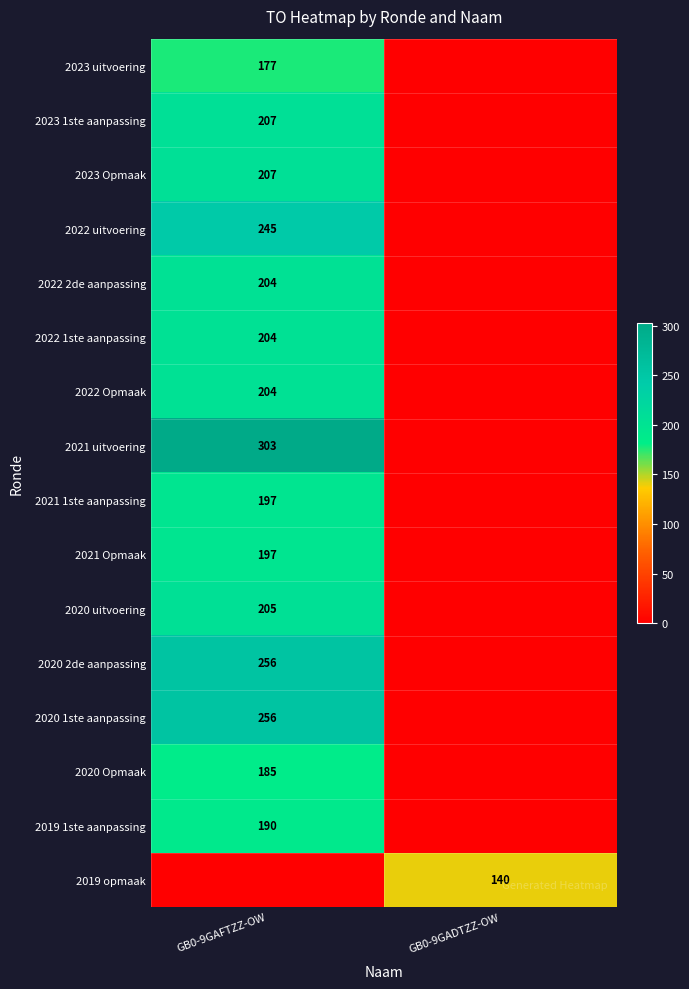

Is it true that 2022 2de aanpassing equals 204 at GB0-9GAFTZZ-OW?

True